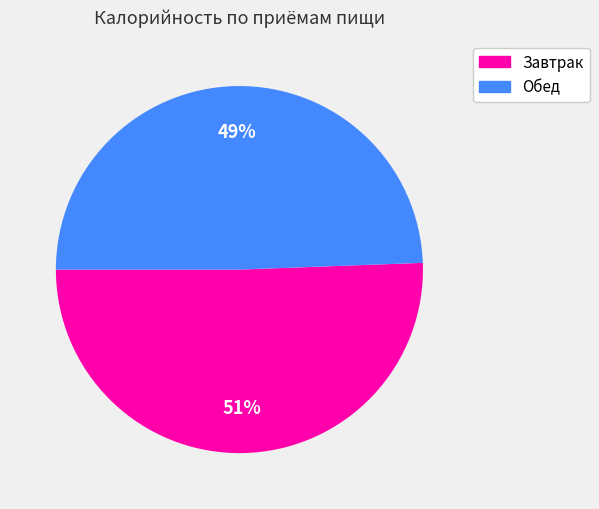

To the nearest percent, what portion does Завтрак represent?

51%